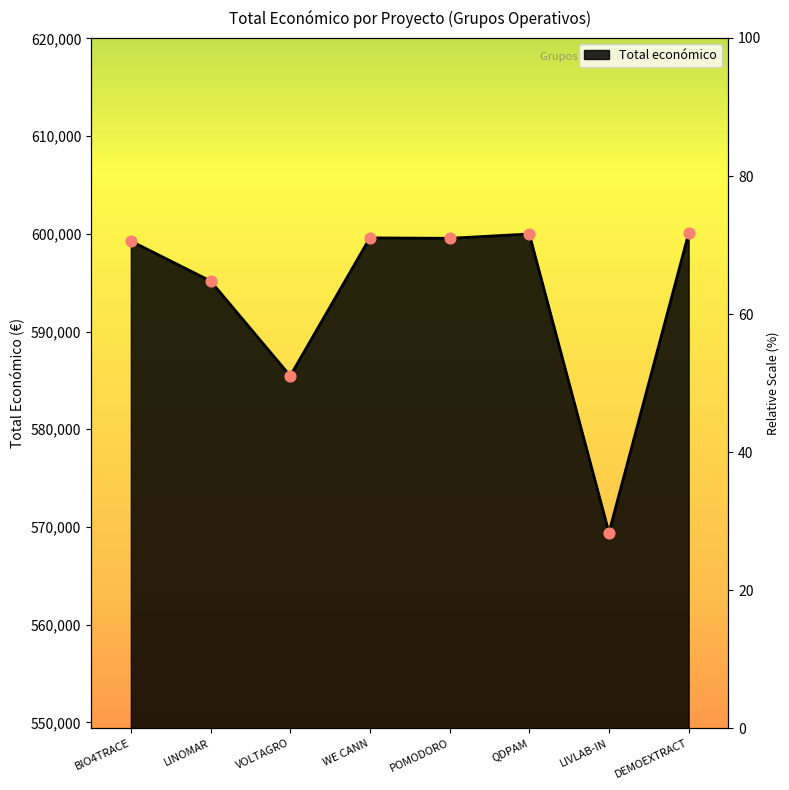

What is the change in value from LIVLAB-IN to DEMOEXTRACT?

+30627